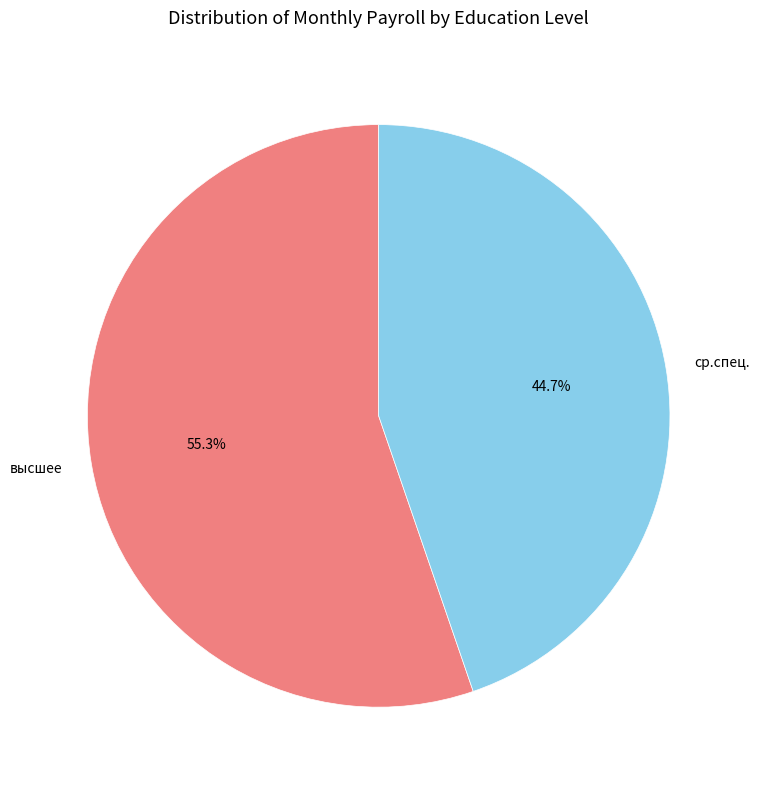

Count the number of slices in the pie.

2